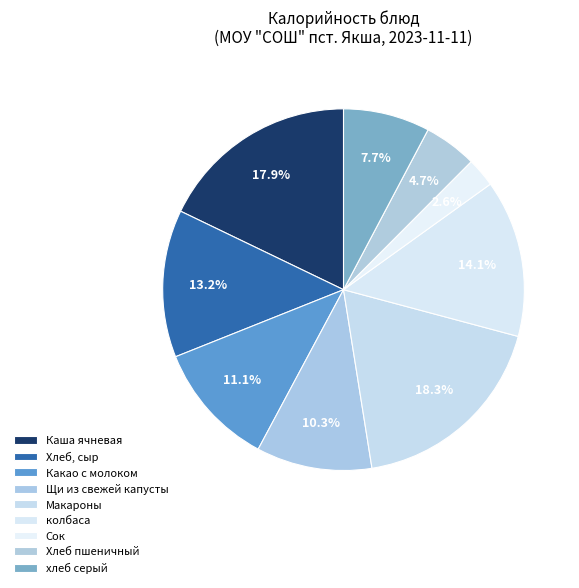

How much of the chart is everything except Хлеб пшеничный?

95.3%